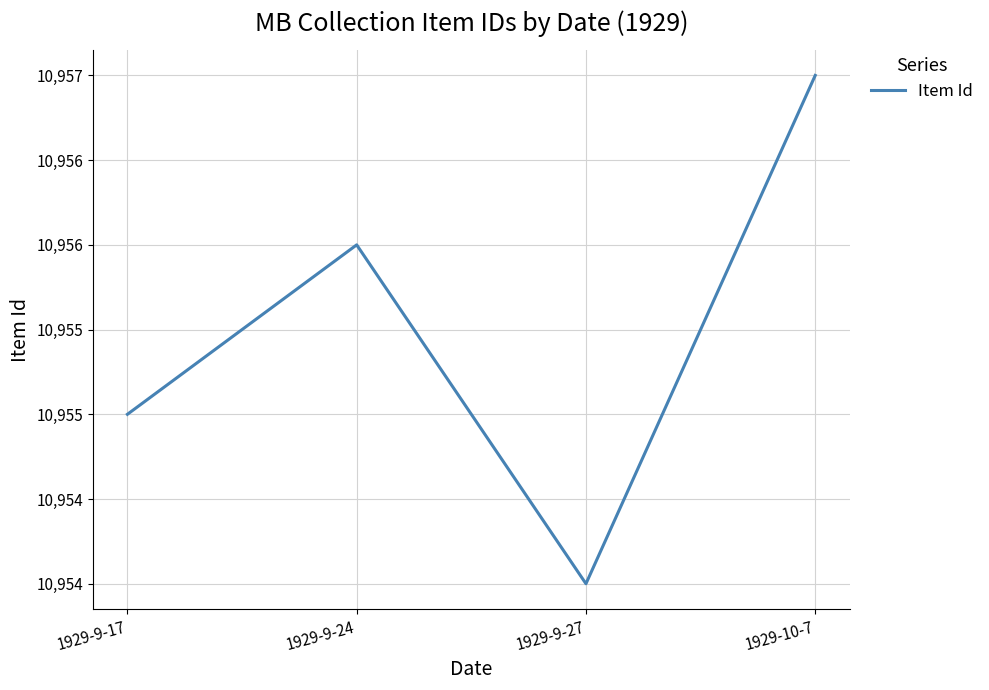

Where does the data first go above 10956?

1929-10-7